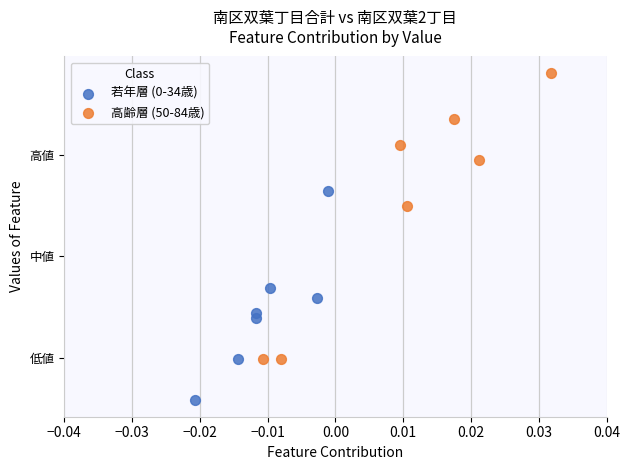

Which series reaches the maximum Y coordinate?

高齢層 (50-84歳)